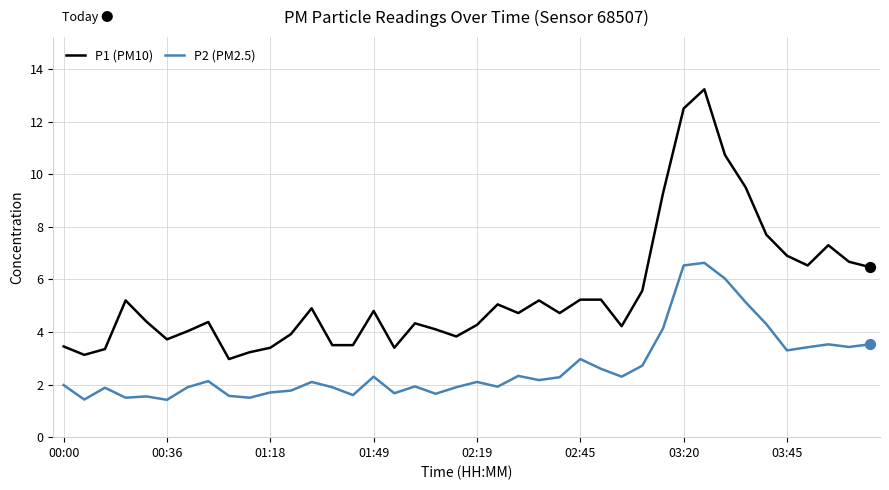

Which series has the largest total across all categories?

P1 (PM10)